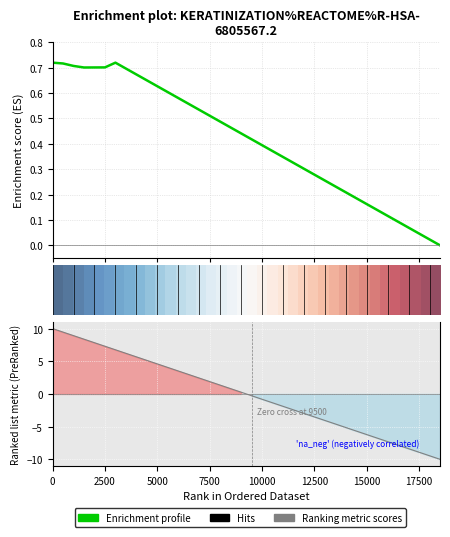

Is it true that Enrichment profile equals 0.7 at 17?

False